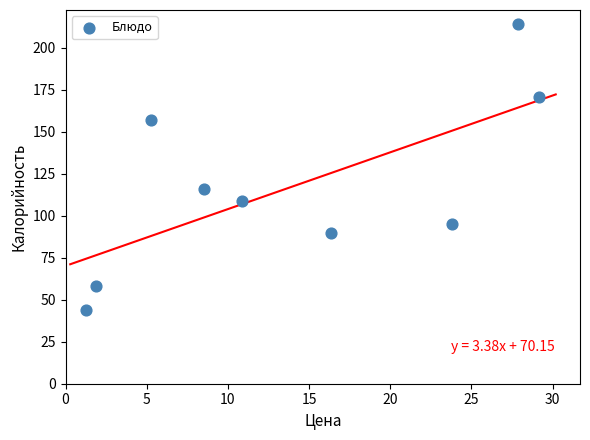

What Y value in the scatter plot is closest to 129?

116